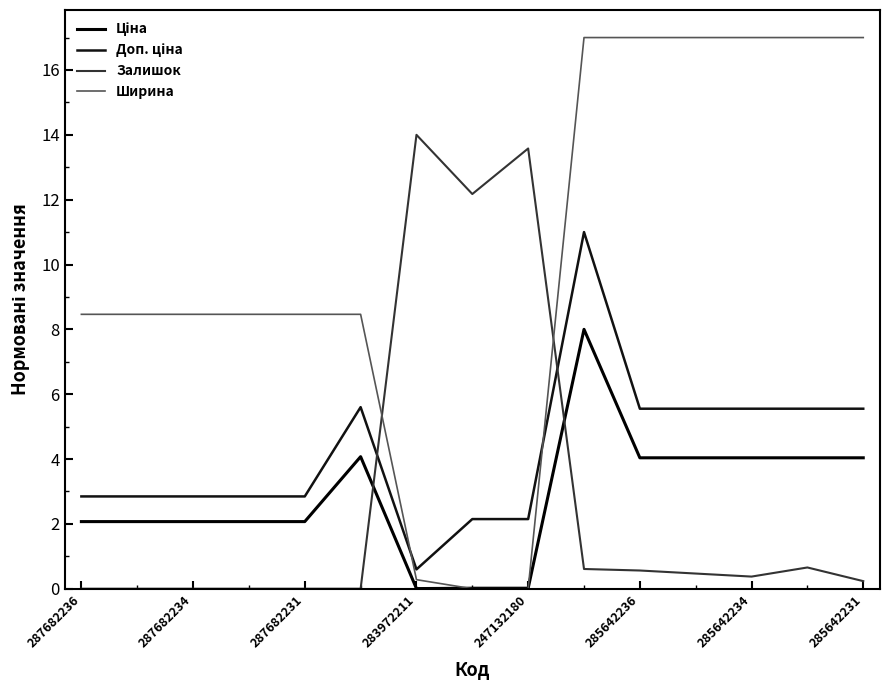

How many series are shown in this chart?

4